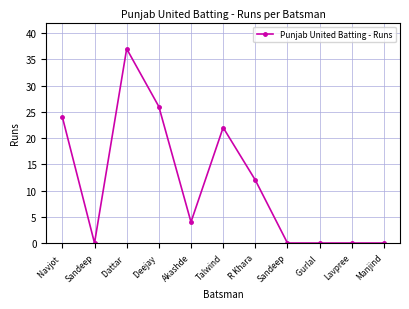

Is it true that the value at Dattar  is 37?

True